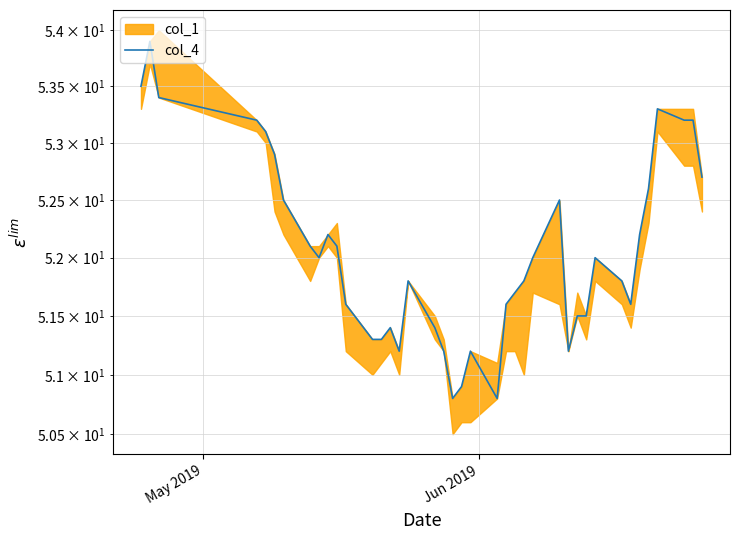

True or false: the data has more than 1 interior local peaks.

True